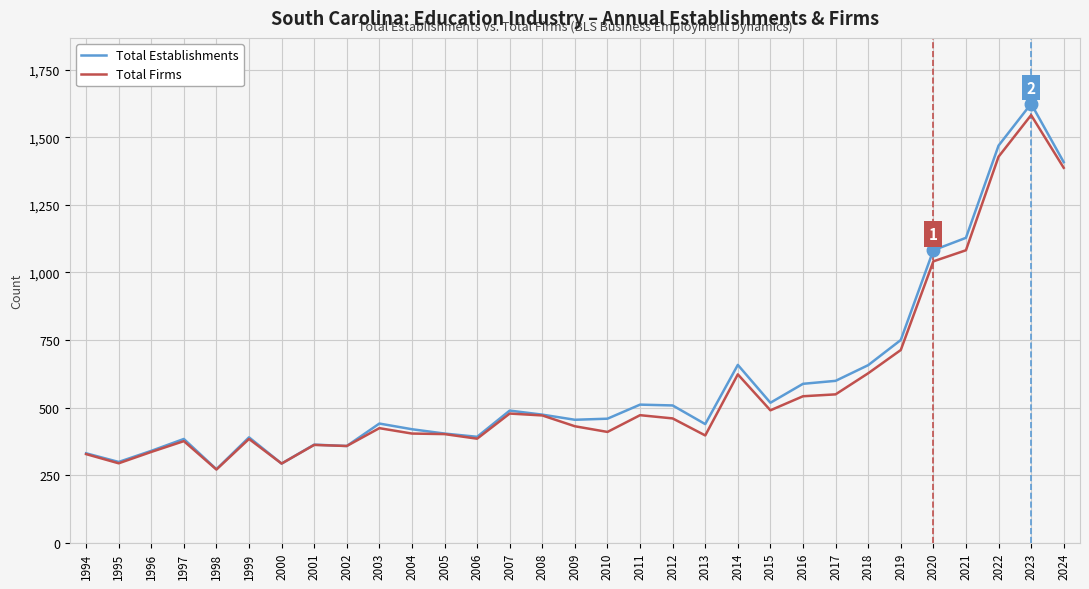

In Total Establishments, how many points are higher than both neighbors (excluding endpoints)?

8